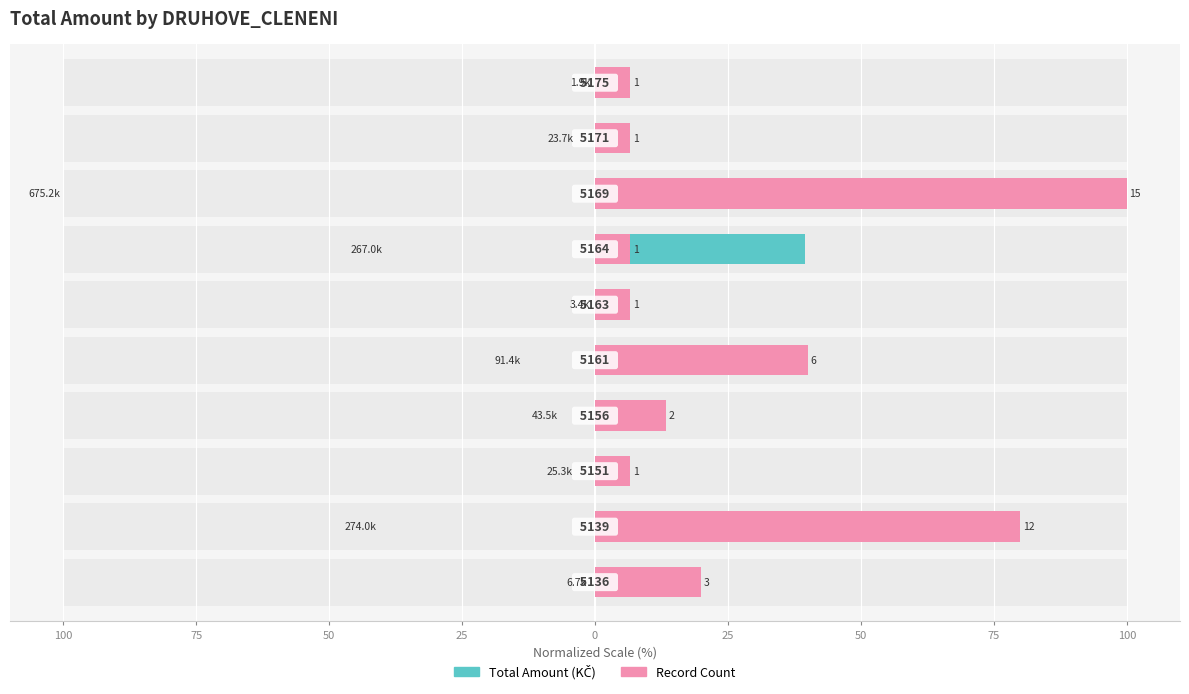

List the series in order of their peak value, lowest first.

Total Amount (KČ), Record Count